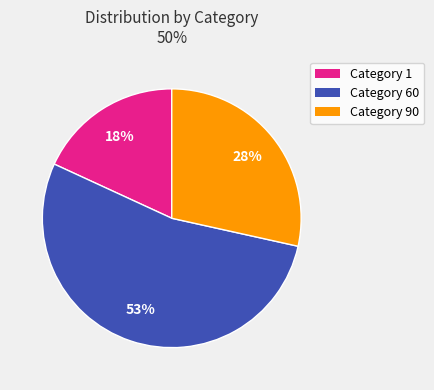

Count the number of slices in the pie.

3